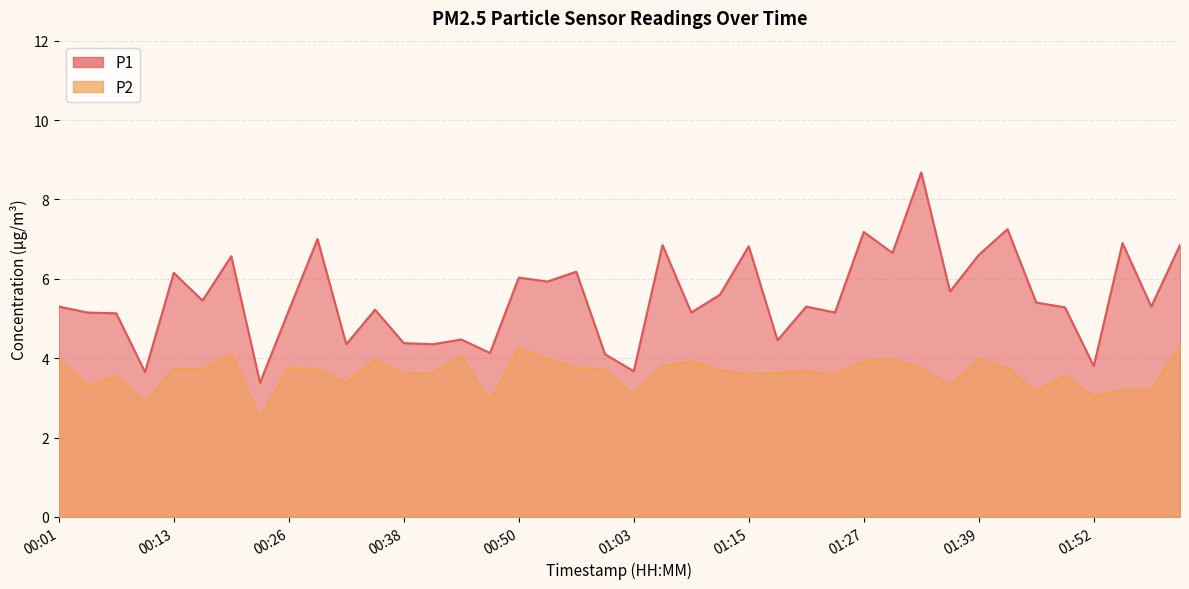

Where is P1 nearest to the value 6?

00:50